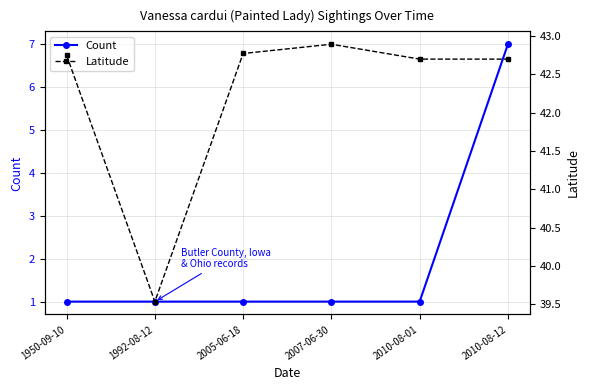

True or false: Latitude and Count intersect in this chart.

False